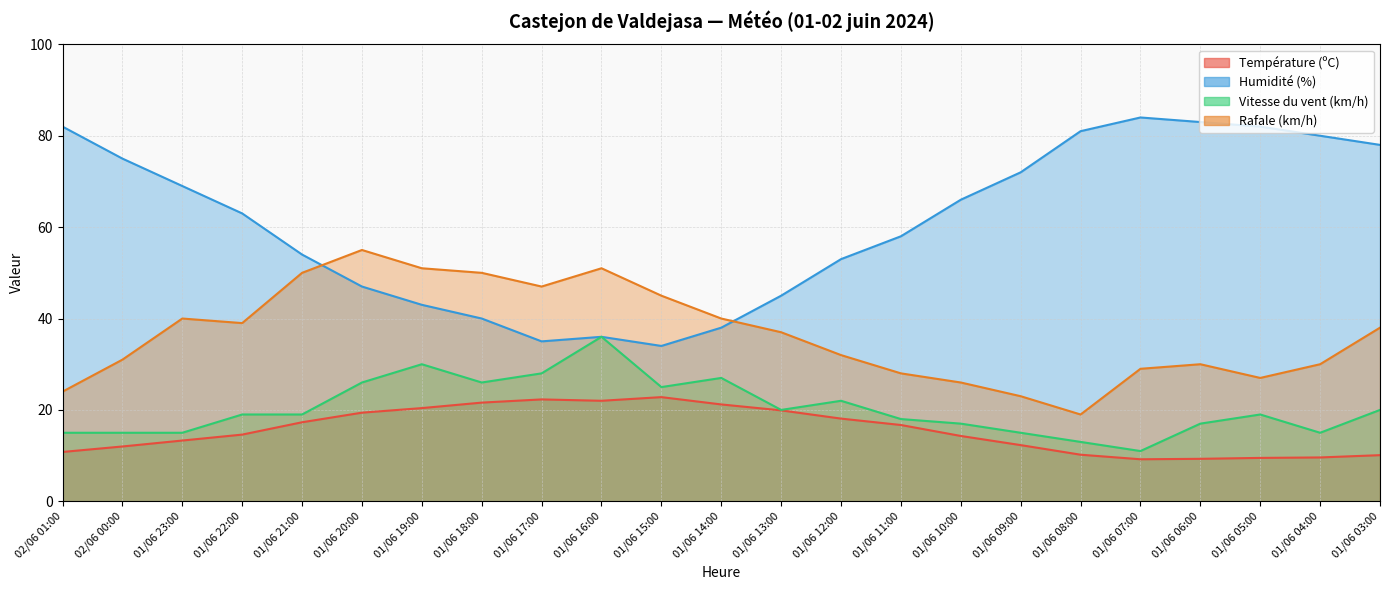

True or false: Vitesse du vent (km/h) has a value of 9.9 at 01/06 21:00.

False